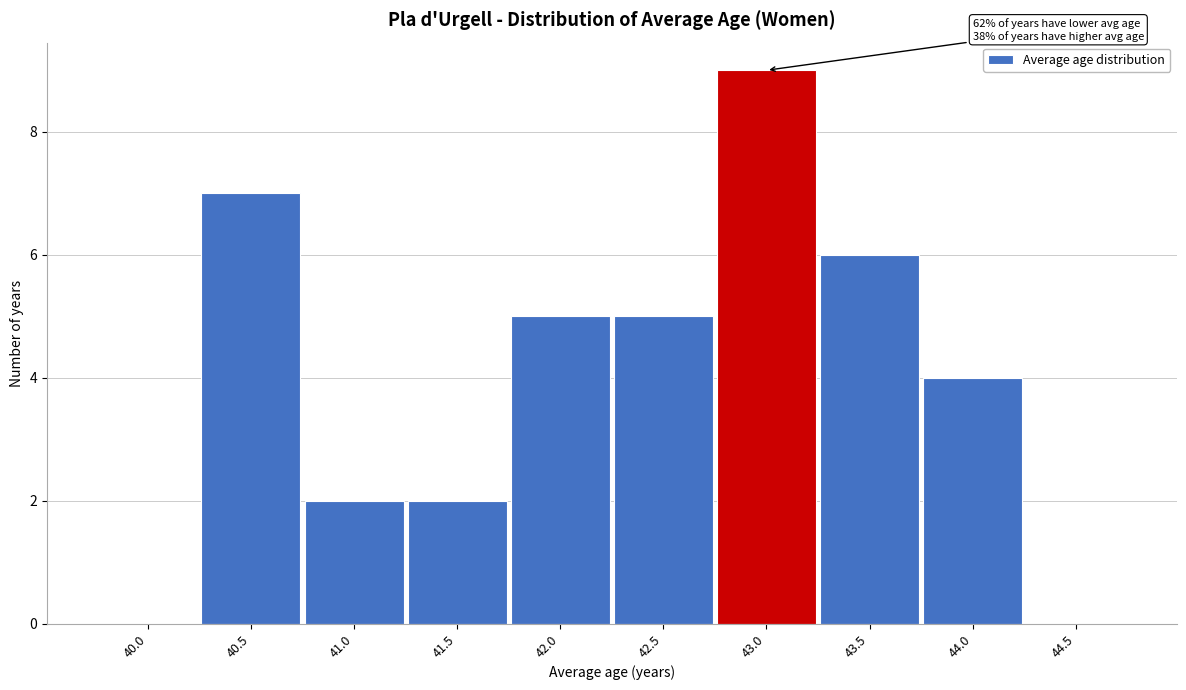

Reading left to right, what are all the values shown in this chart?

40.0=0	40.5=7	41.0=2	41.5=2	42.0=5	42.5=5	43.0=9	43.5=6	44.0=4	44.5=0